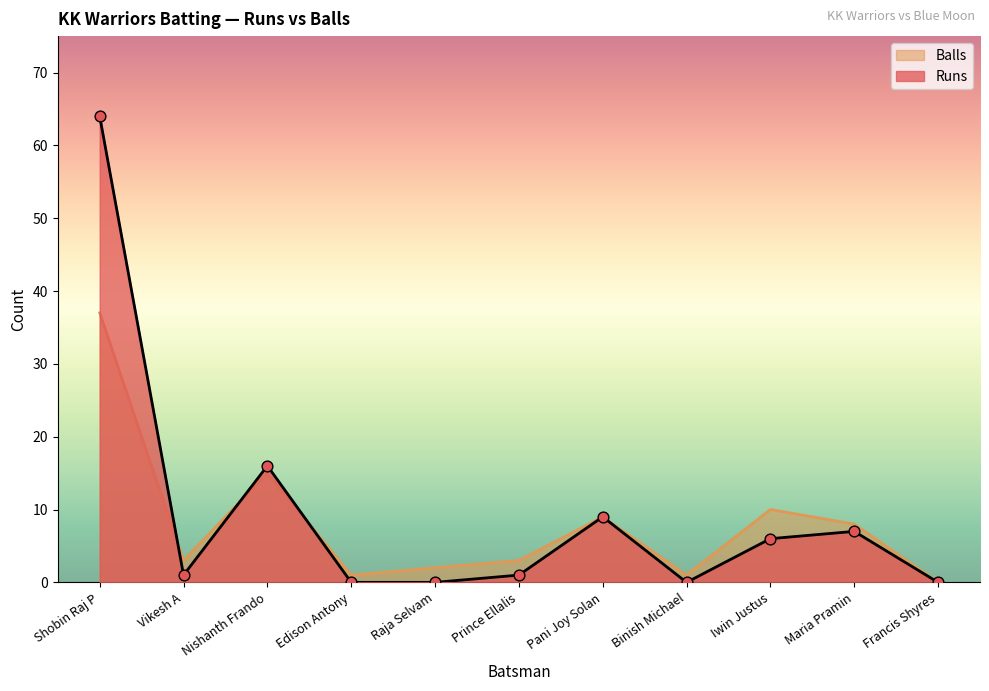

At which category is the sum across all series the highest?

Shobin Raj P